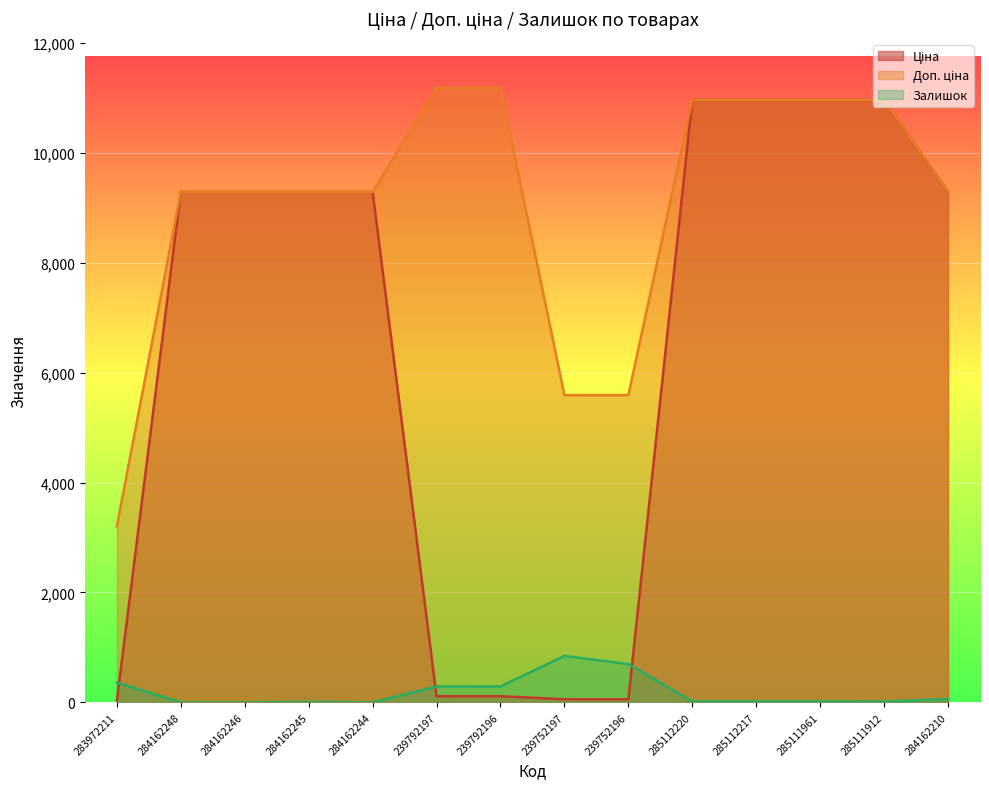

At which category does Залишок reach its first local peak?

284162245